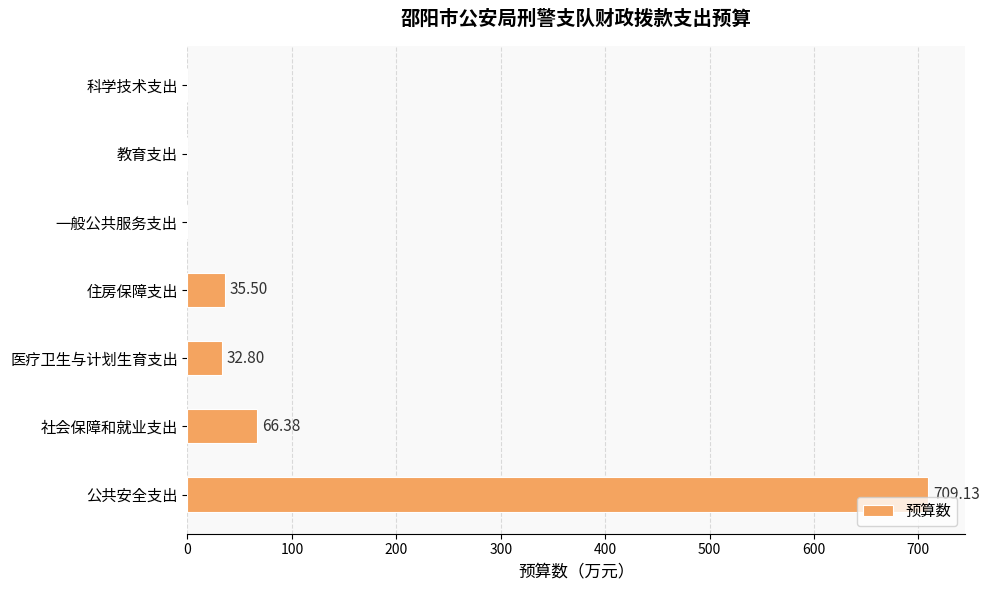

At which category does the chart reach its peak across all series?

公共安全支出